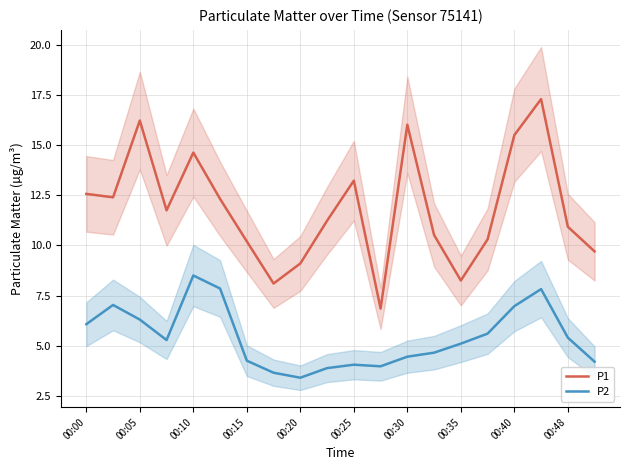

What is the sum of all P1 values?

237.1